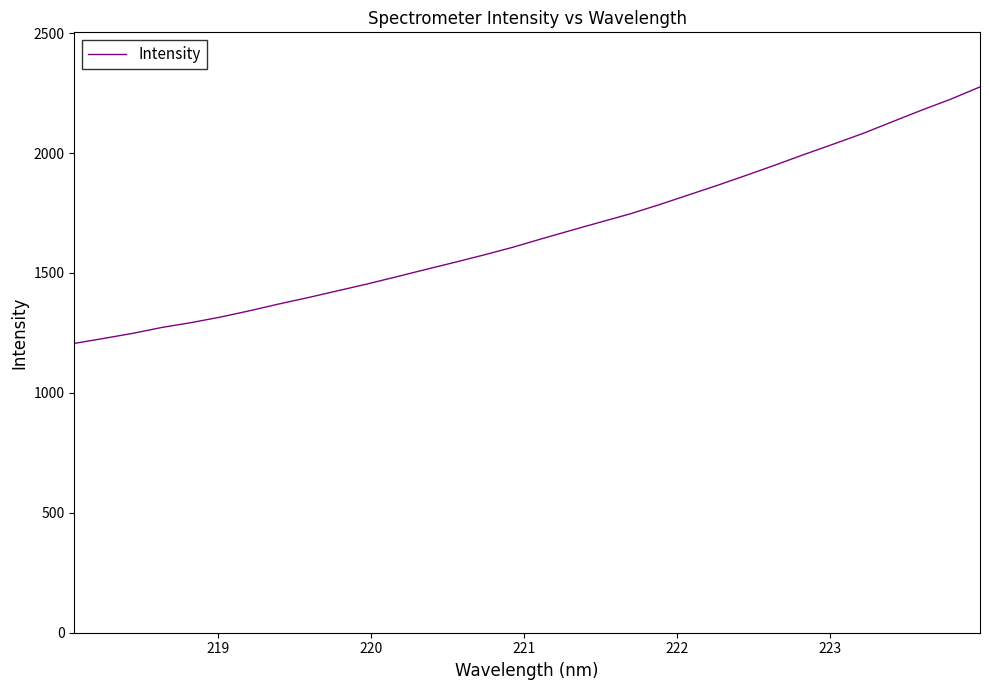

What is the minimum value shown in the chart?

1206.3